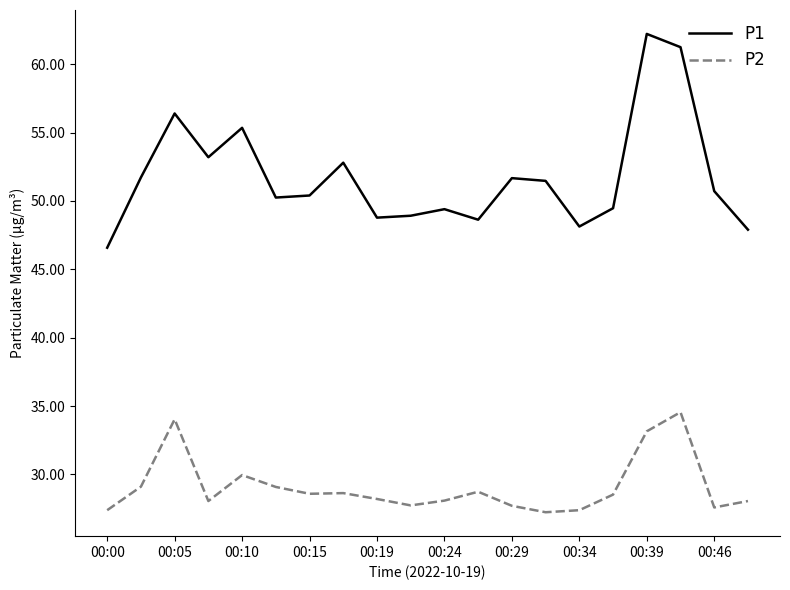

True or false: P1 and P2 intersect in this chart.

False